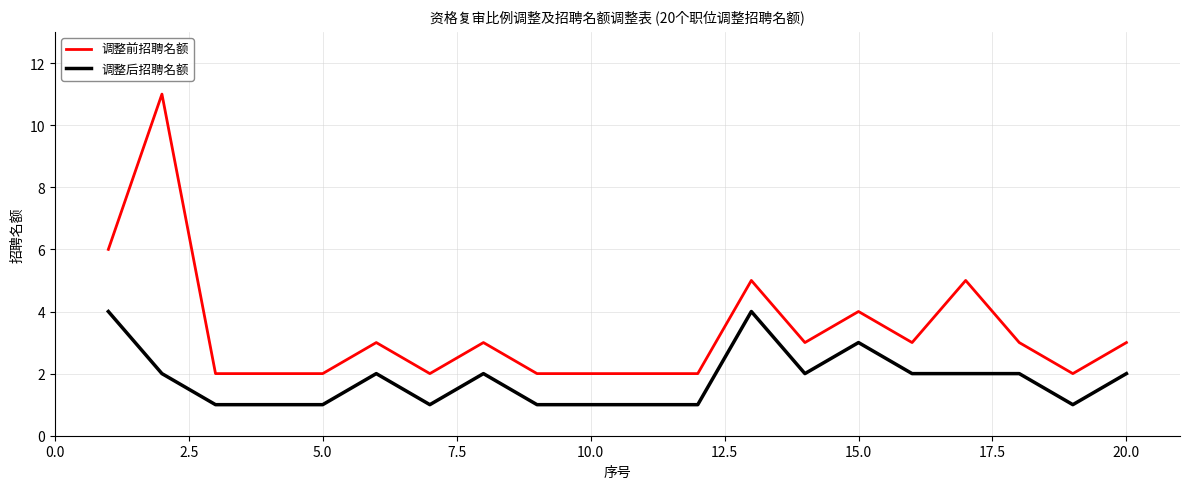

Does the chart display data point markers on the line(s)?

No